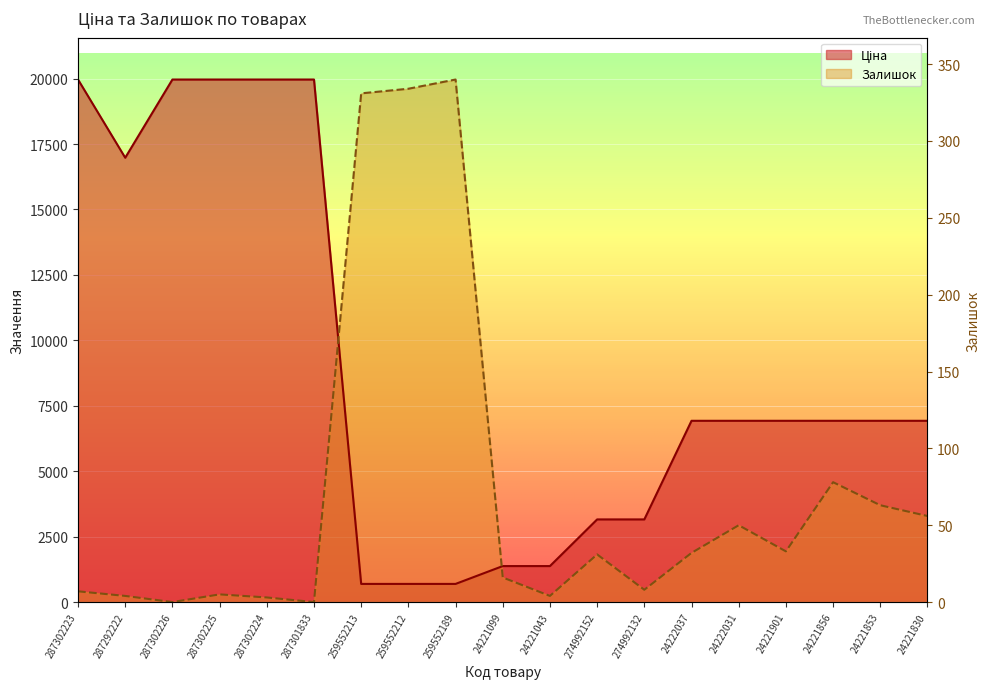

What is the difference between the Залишок values at 24221043 and 287302226?

234.9